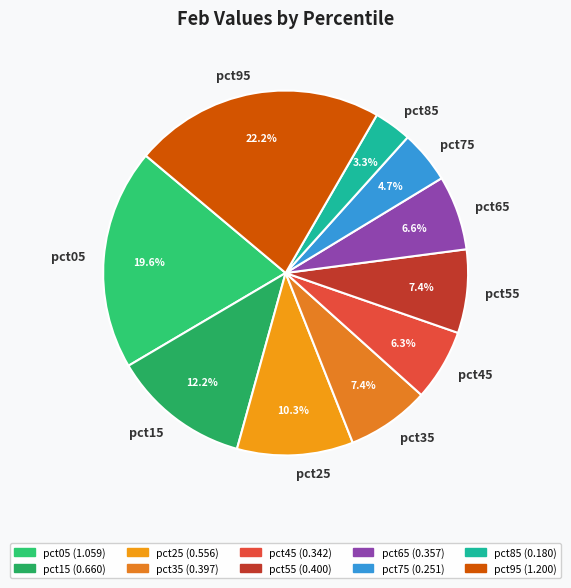

How much of the chart is everything except pct65?

93.4%